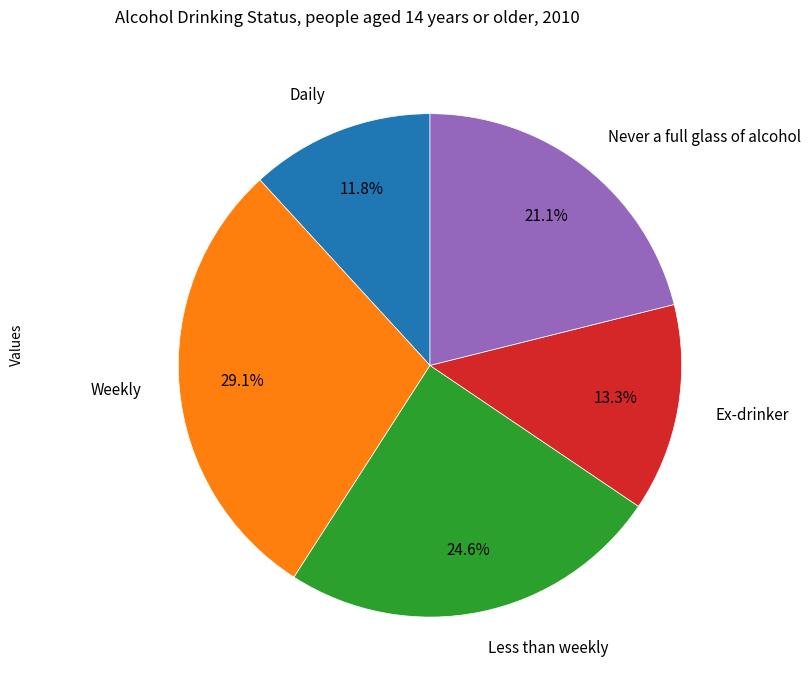

Is there a majority slice in this chart?

No